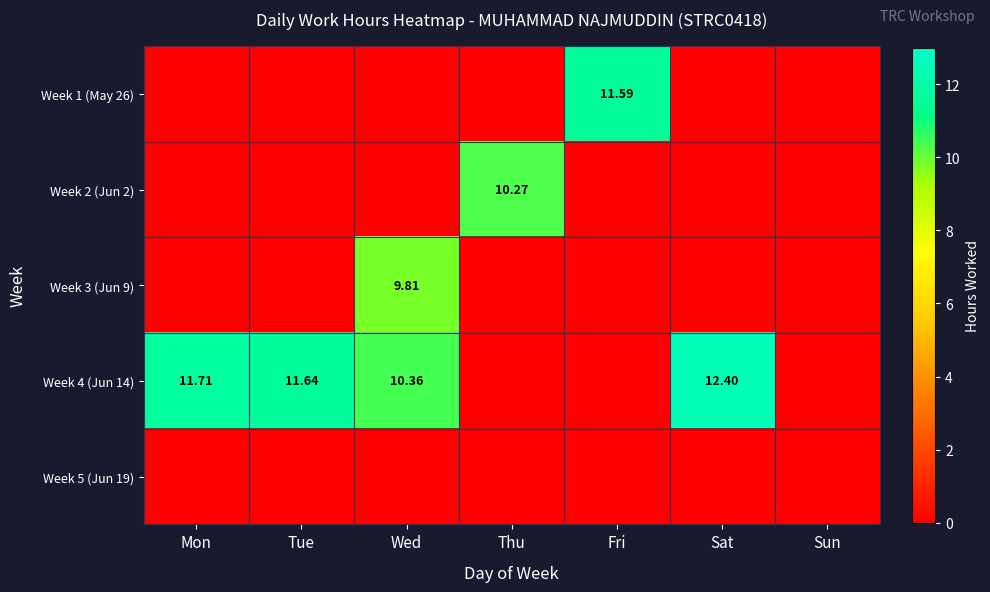

How many distinct data groups are displayed?

5